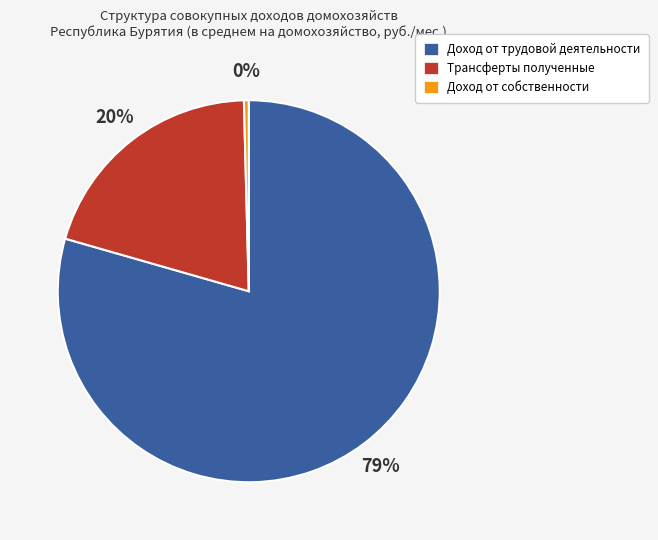

The Доход от собственности slice represents 0% of the pie. True or false?

True